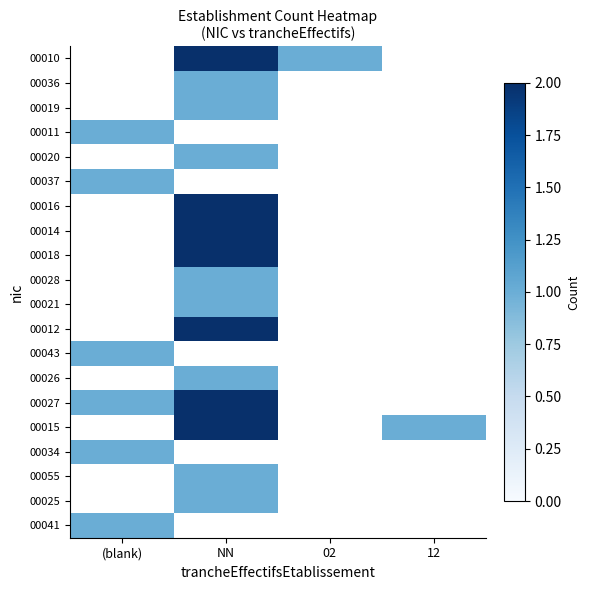

Count the number of data series in this chart.

20